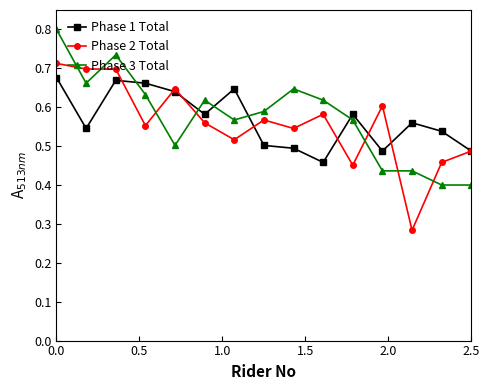

Rank the series by their maximum value, from highest to lowest.

Phase 3 Total, Phase 2 Total, Phase 1 Total